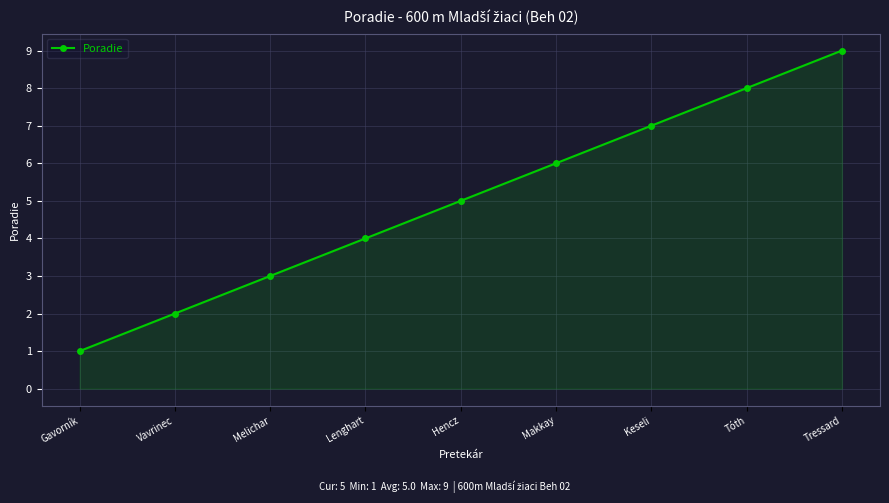

True or false: the data shows 5 at Hencz.

True